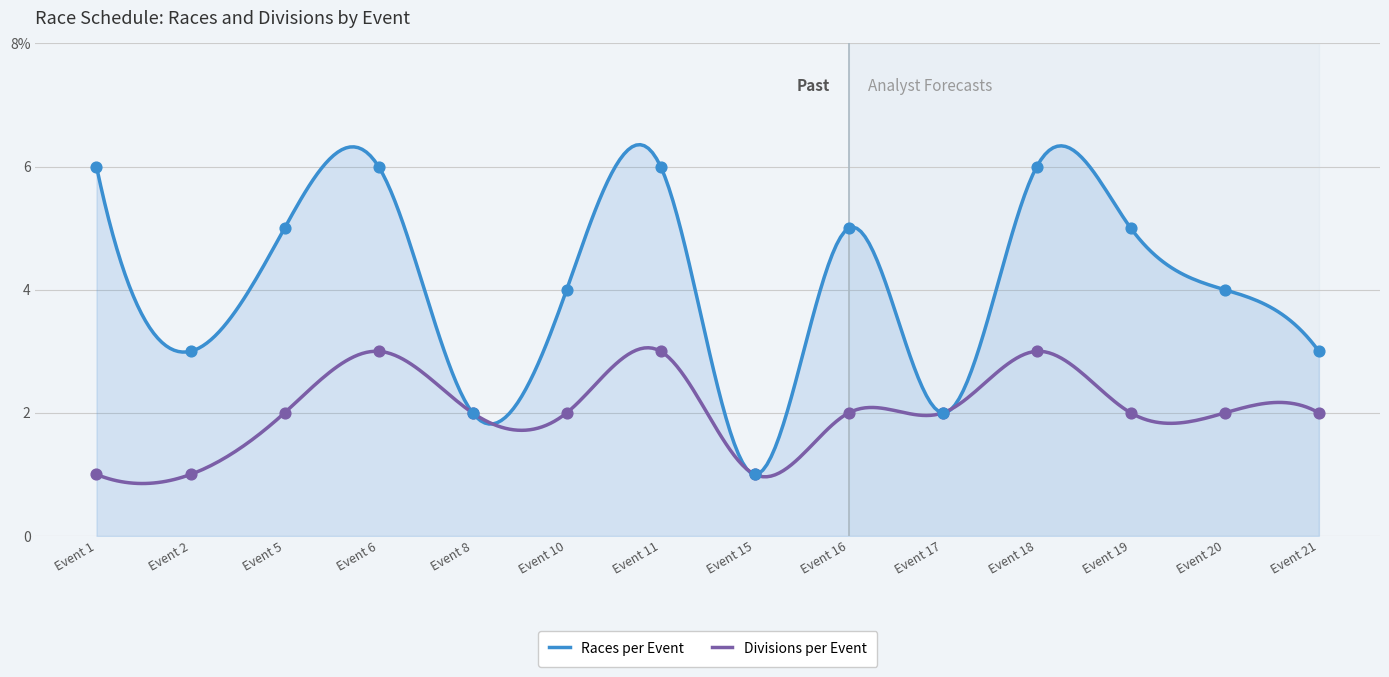

What are all the series names shown in the legend?

Races per Event, Divisions per Event